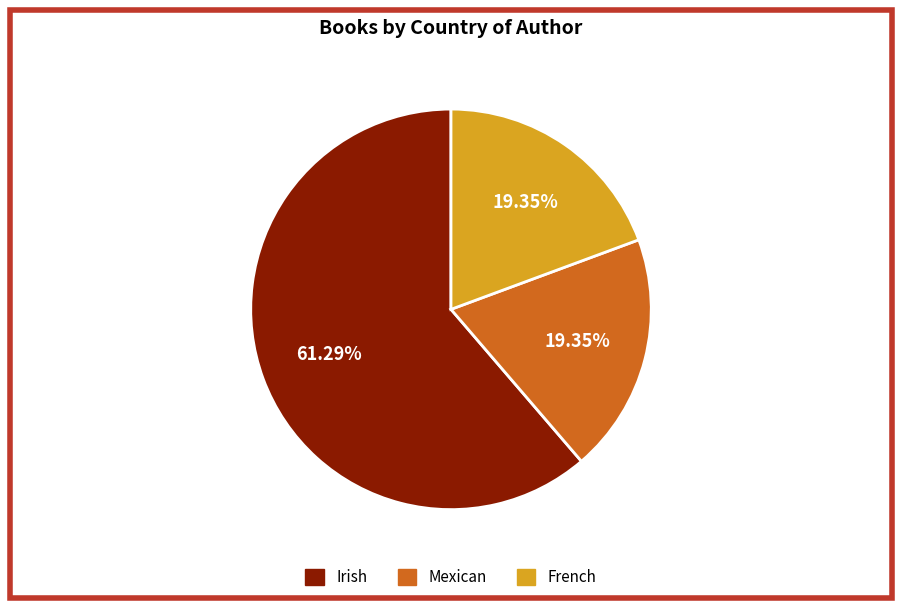

What is the majority slice?

Irish